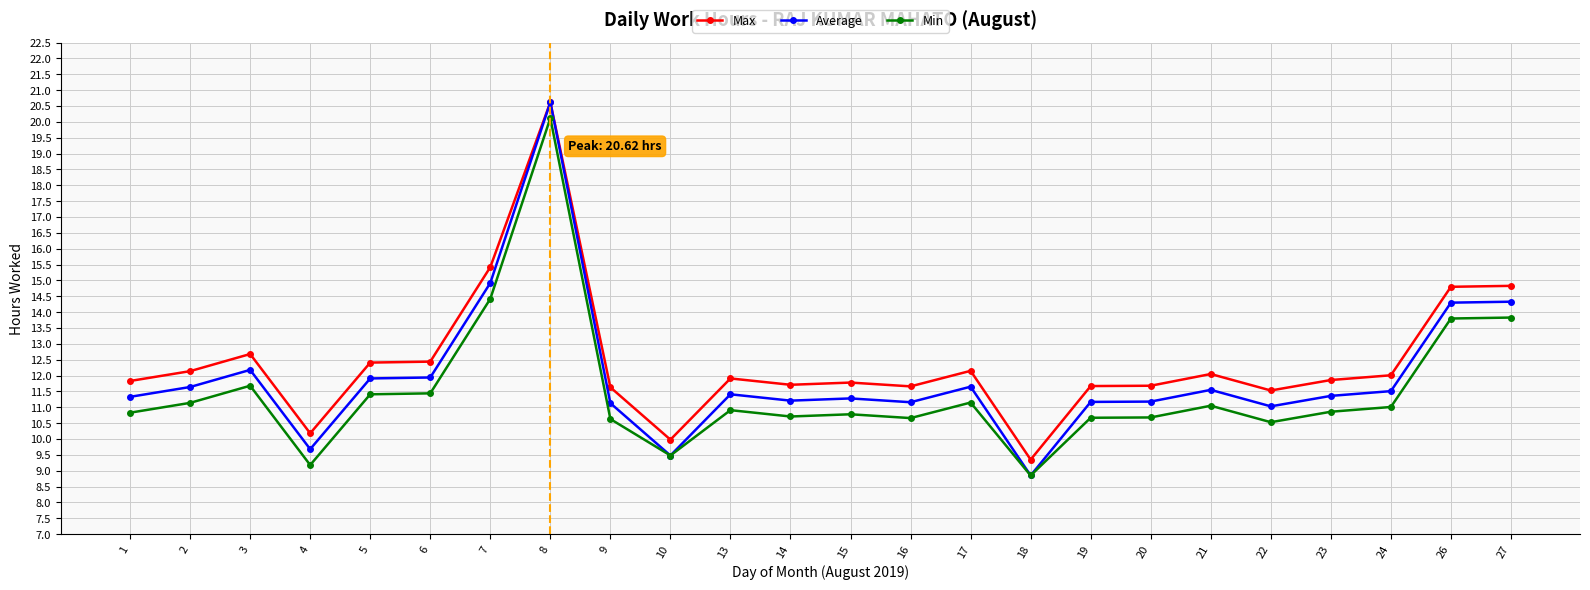

What are all the series names shown in the legend?

Max, Average, Min